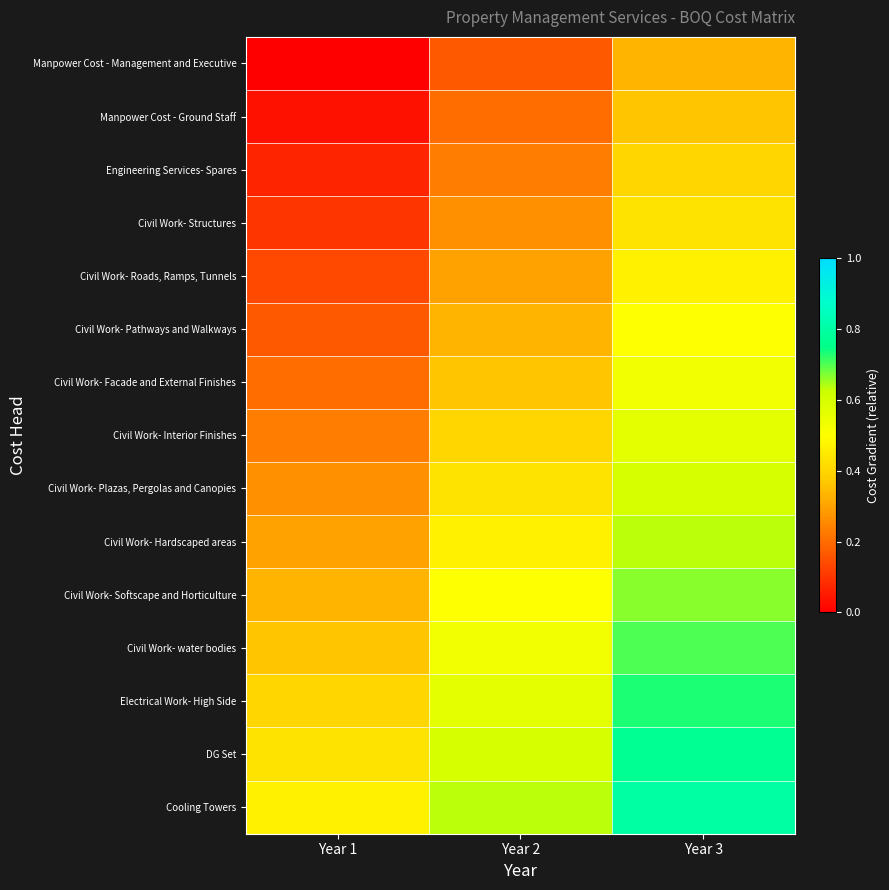

Rank the series at Year 1 from highest to lowest value.

Cooling Towers, DG Set, Electrical Work- High Side, Civil Work- water bodies, Civil Work- Softscape and Horticulture, Civil Work- Hardscaped areas, Civil Work- Plazas, Pergolas and Canopies, Civil Work- Interior Finishes, Civil Work- Facade and External Finishes, Civil Work- Pathways and Walkways, Civil Work- Roads, Ramps, Tunnels, Civil Work- Structures, Engineering Services- Spares, Manpower Cost - Ground Staff, Manpower Cost - Management and Executive